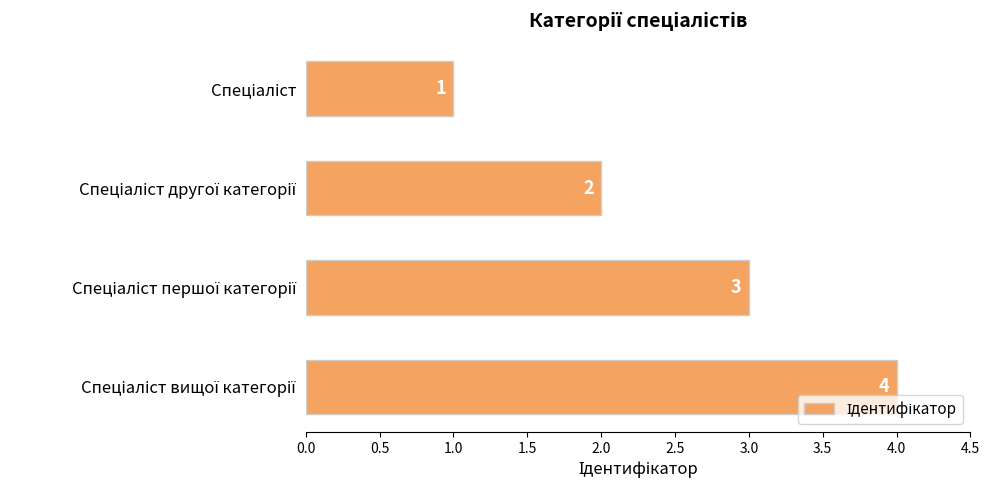

How many values are between 2 and 4?

3